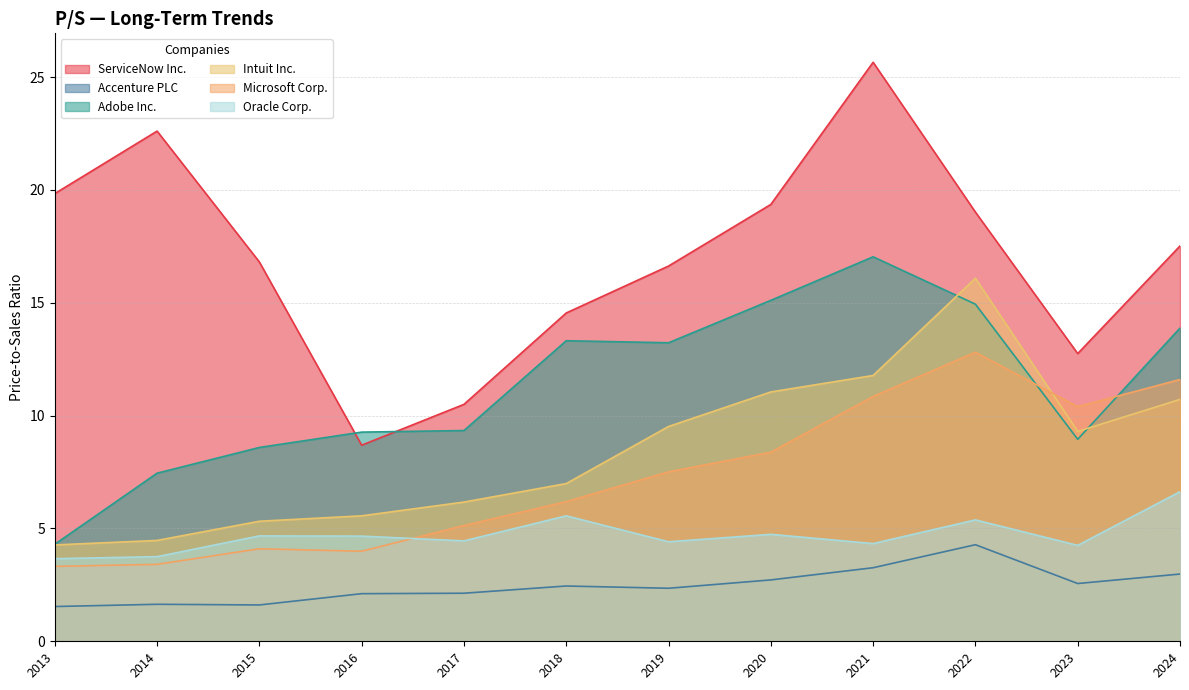

Which series has the largest total across all categories?

ServiceNow Inc.